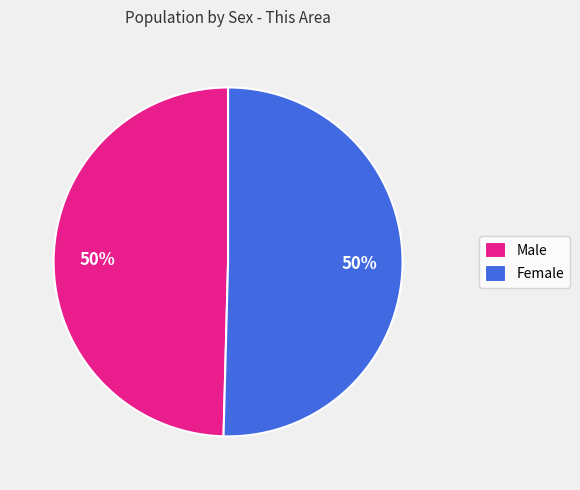

To the nearest percent, what percentage of the pie is Female?

50%